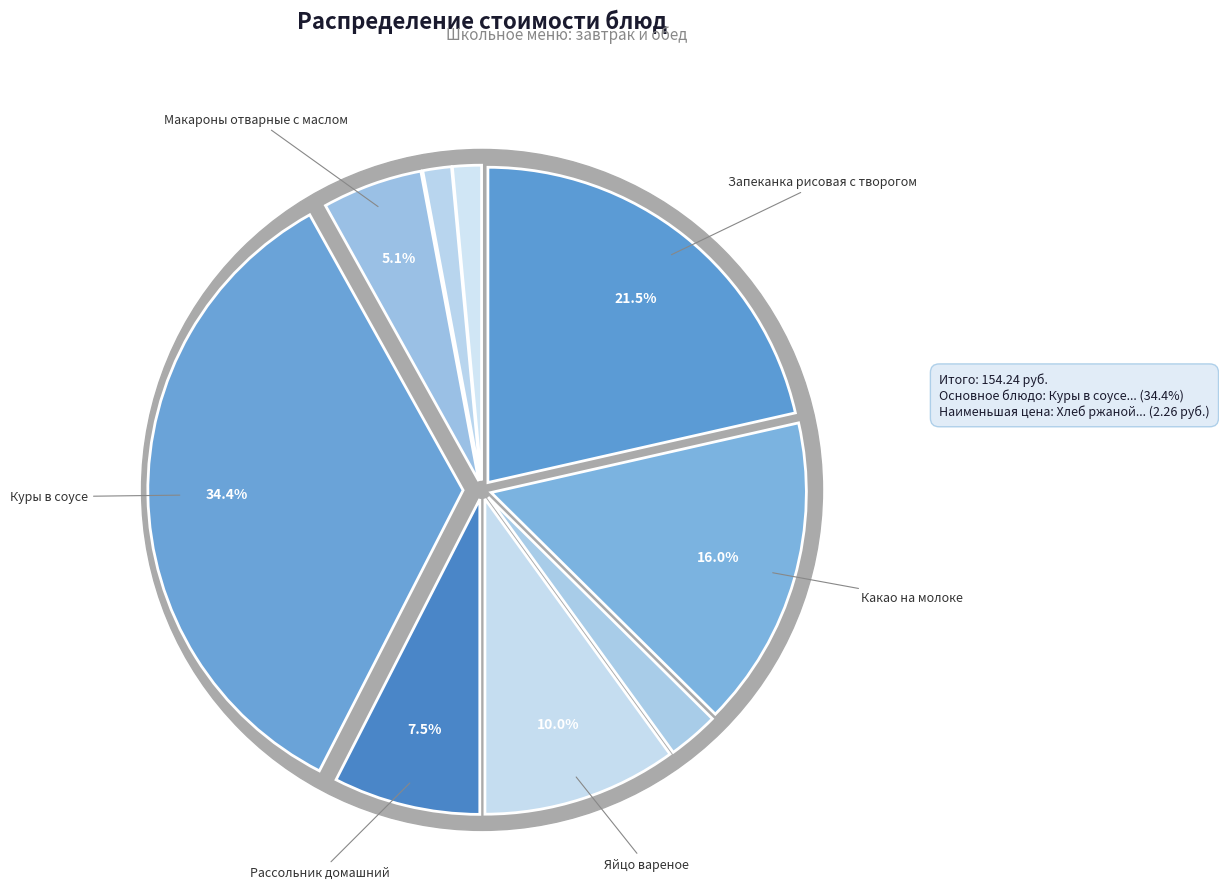

What percentage is the Какао на молоке slice, to the nearest percent?

16%